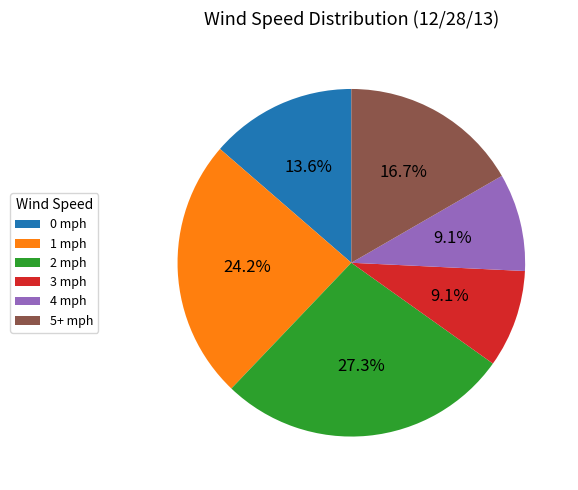

True or false: 4 mph accounts for 21% of the total.

False